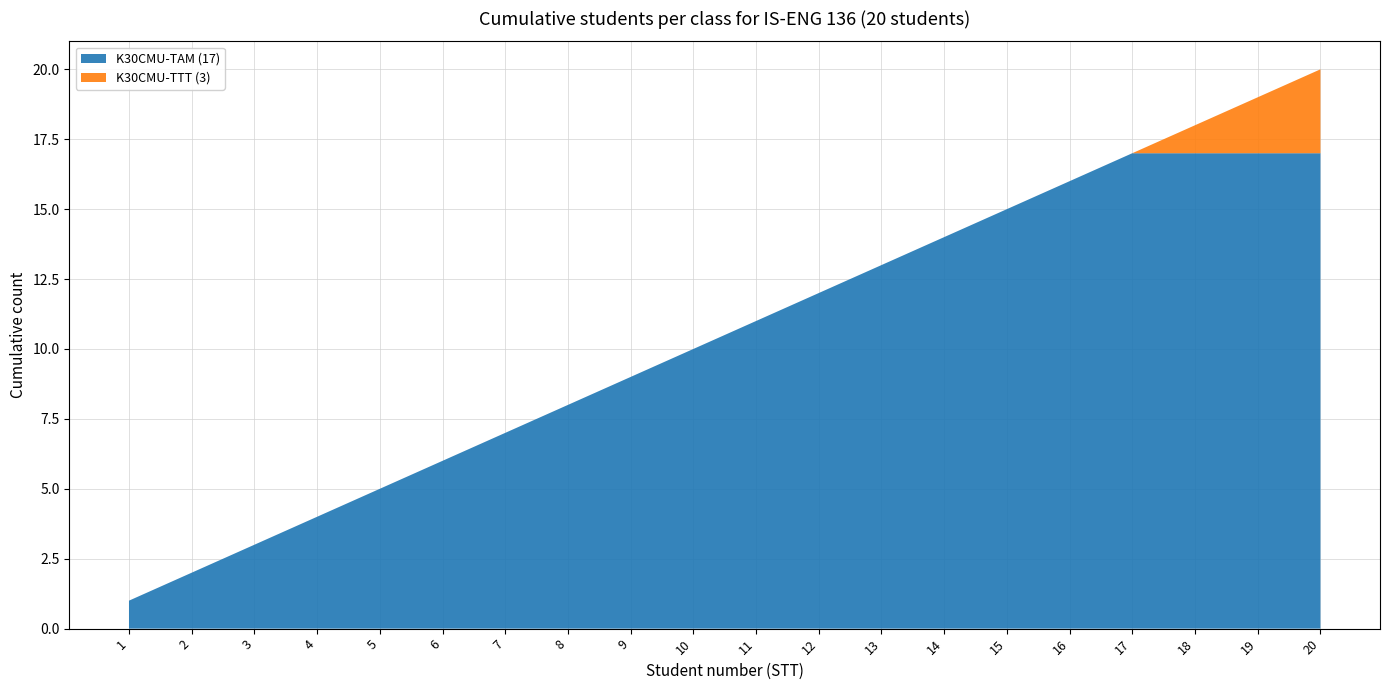

Reading left to right, extract all data points from this chart.

K30CMU-TAM (17): 1	2	3	4	5	6	7	8	9	10	11	12	13	14	15	16	17	17	17	17
K30CMU-TTT (3): 0	0	0	0	0	0	0	0	0	0	0	0	0	0	0	0	0	1	2	3